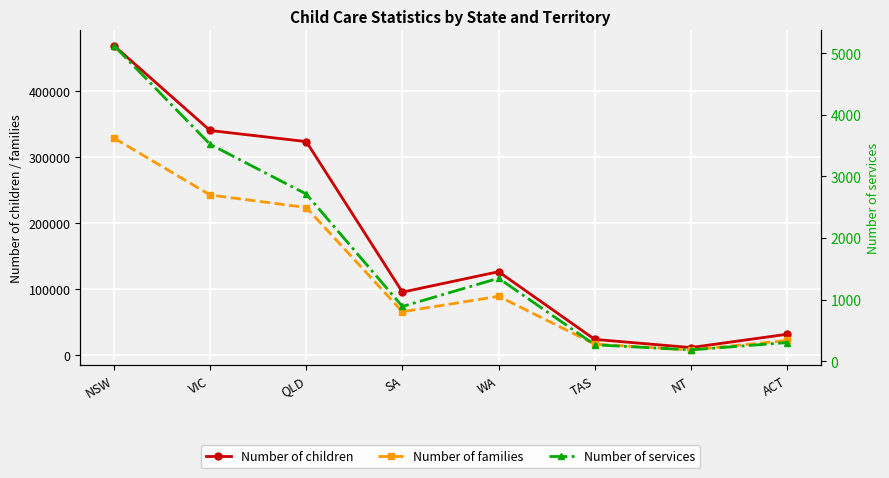

What is the value of the Number of services point at the 6th from the left?

266